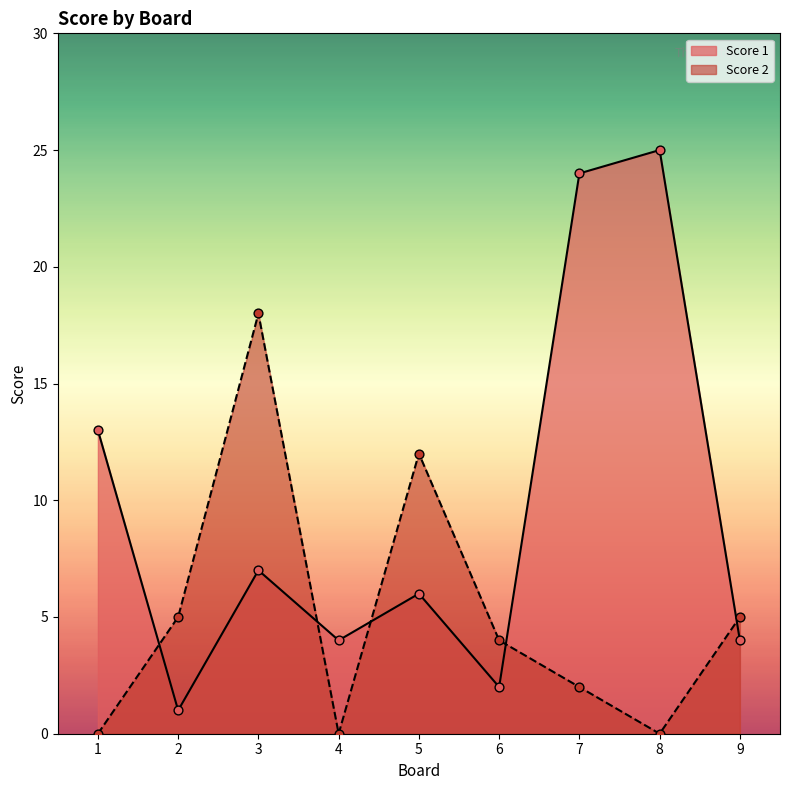

At how many categories does at least one series exceed 17?

3